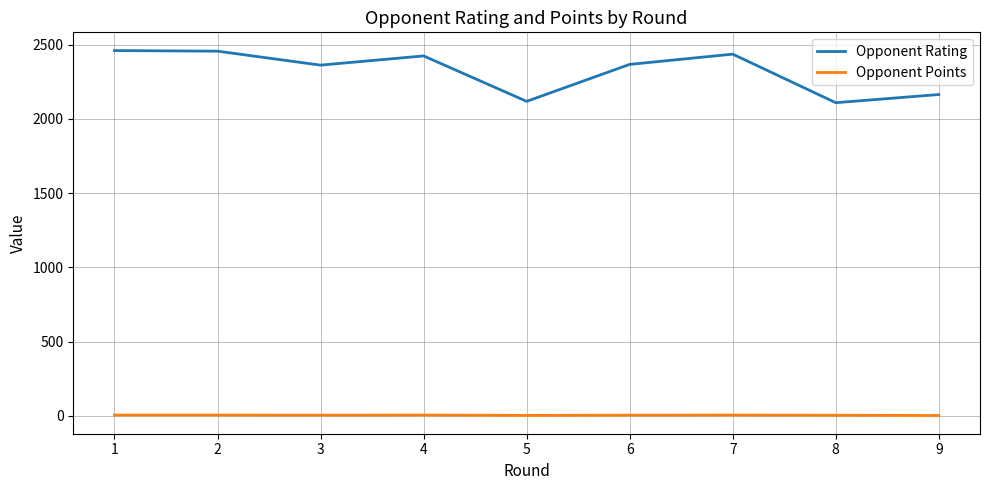

True or false: Opponent Rating and Opponent Points cross at least once.

False